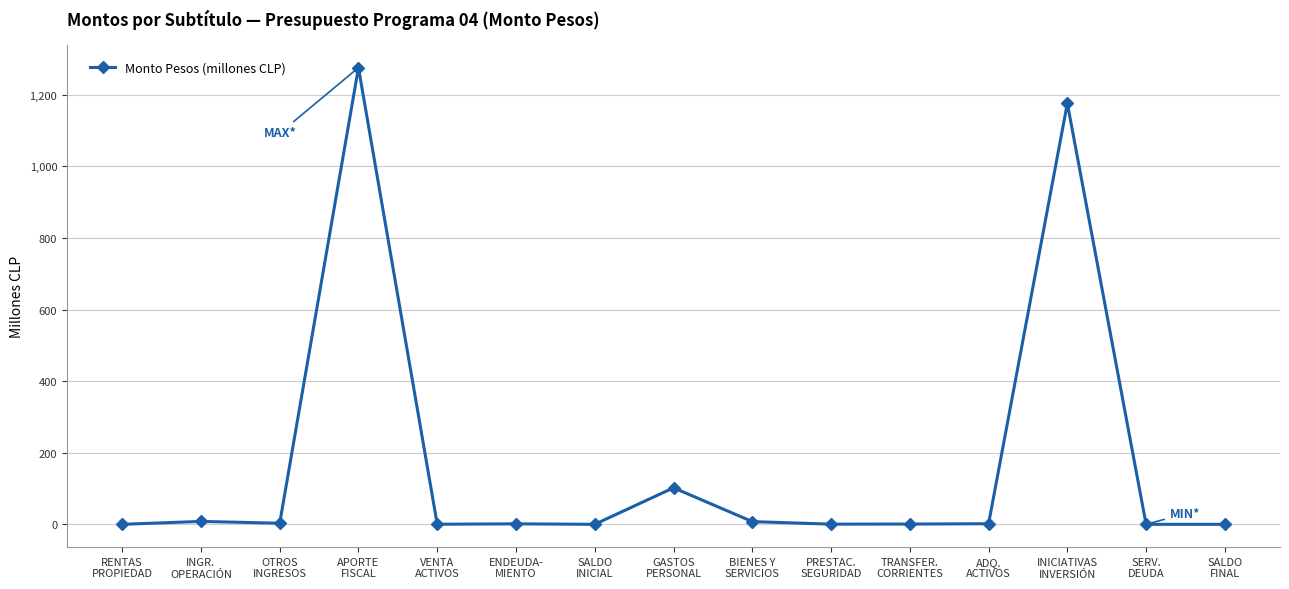

True or false: the data shows 1.4 at ENDEUDA-
MIENTO.

True